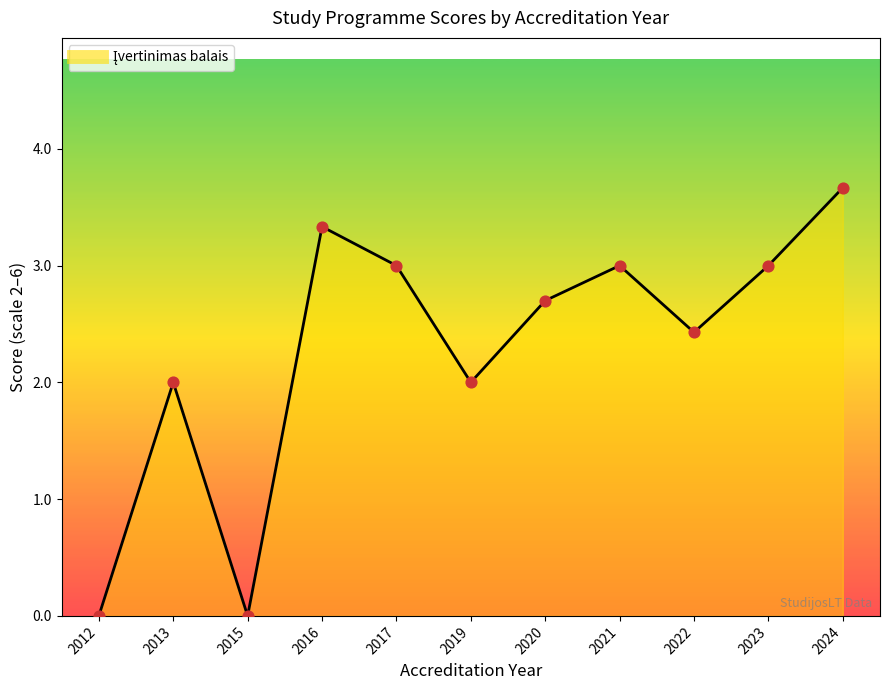

What is the ratio of the value at 2020 to the value at 2024?

0.7